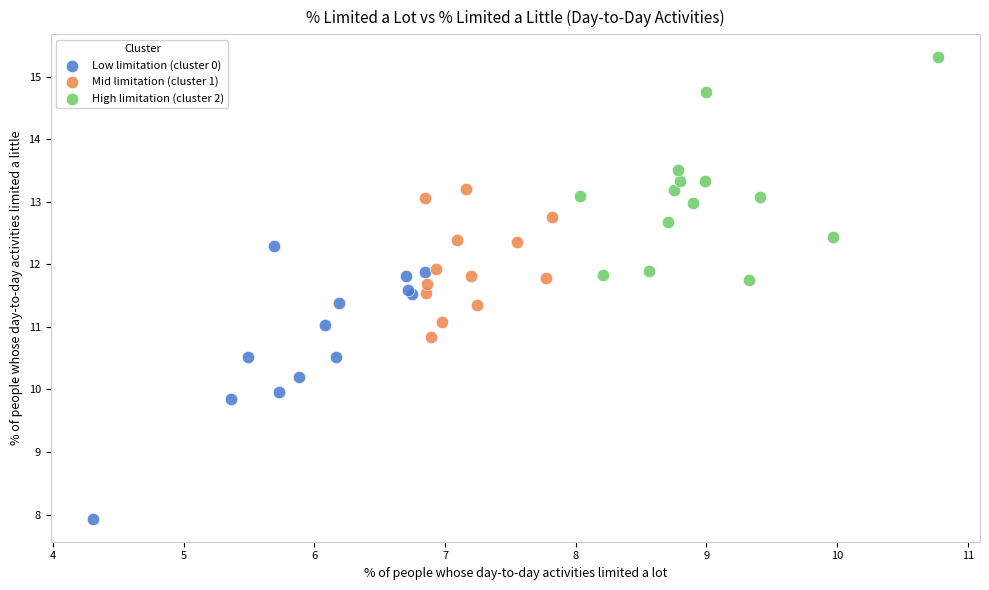

Which series reaches the minimum Y coordinate?

Low limitation (cluster 0)